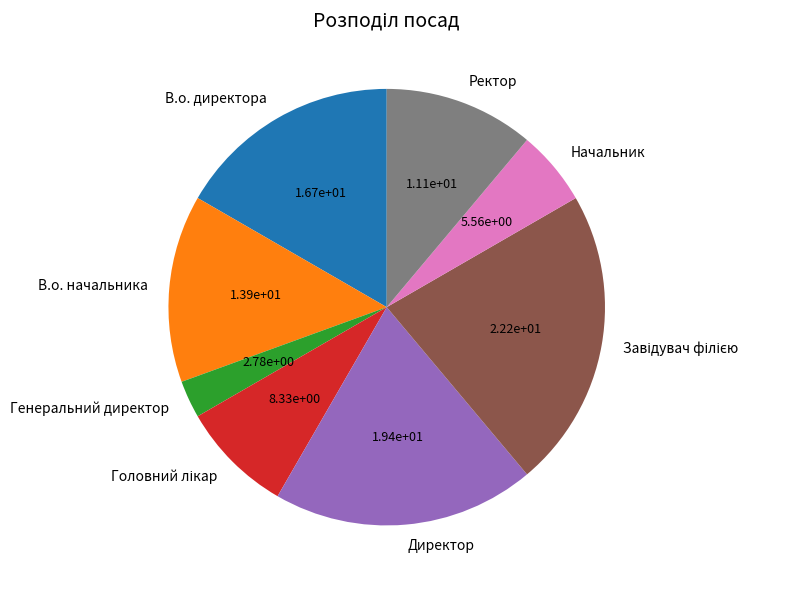

Count the number of slices in the pie.

8